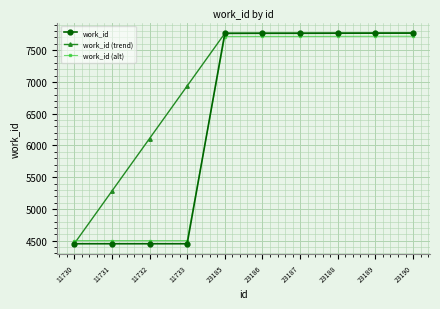

What is the maximum value for work_id (alt)?

7718.0